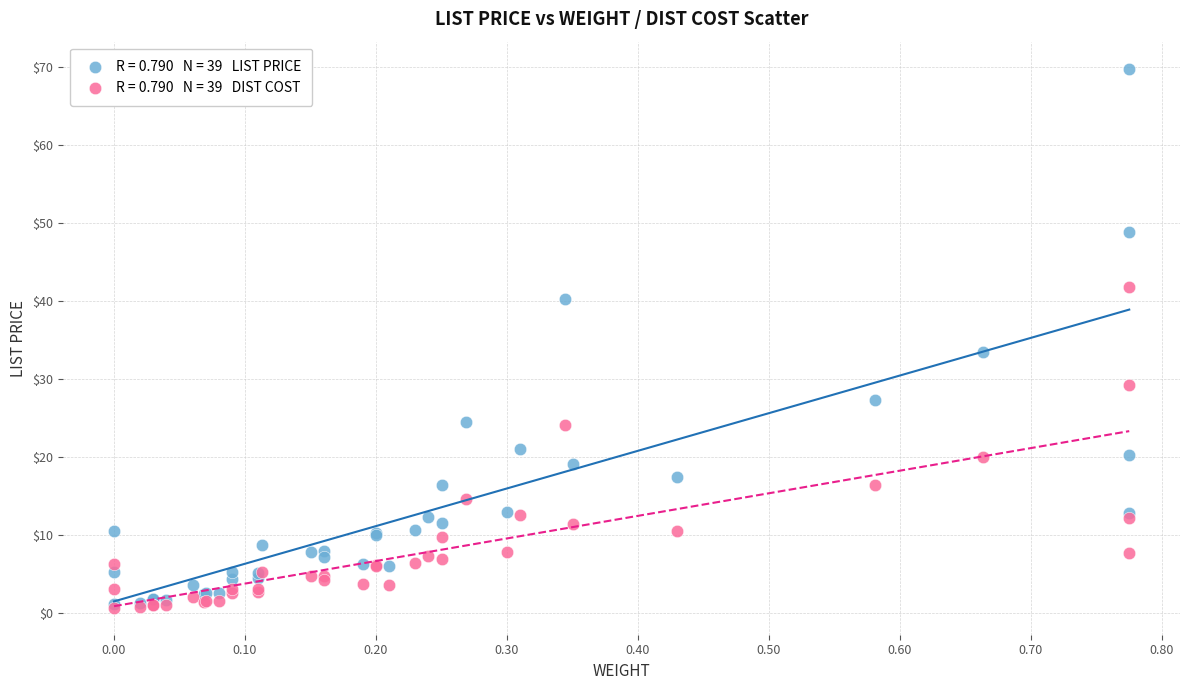

Across all series, what Y value is closest to 35?

33.5